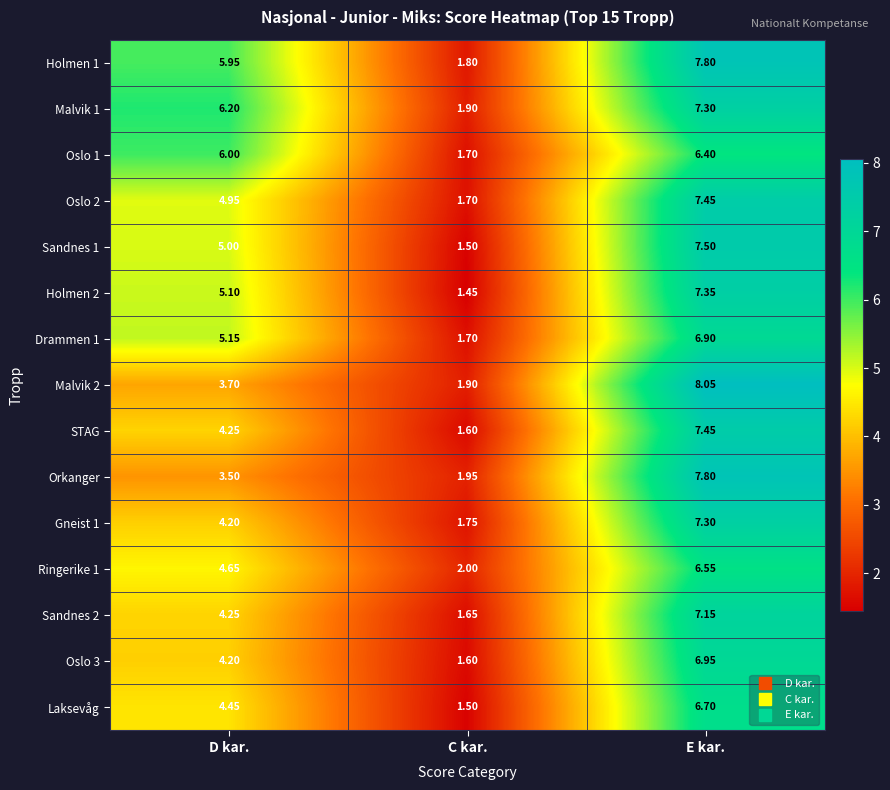

How many data points in Oslo 2 are less than 4?

1